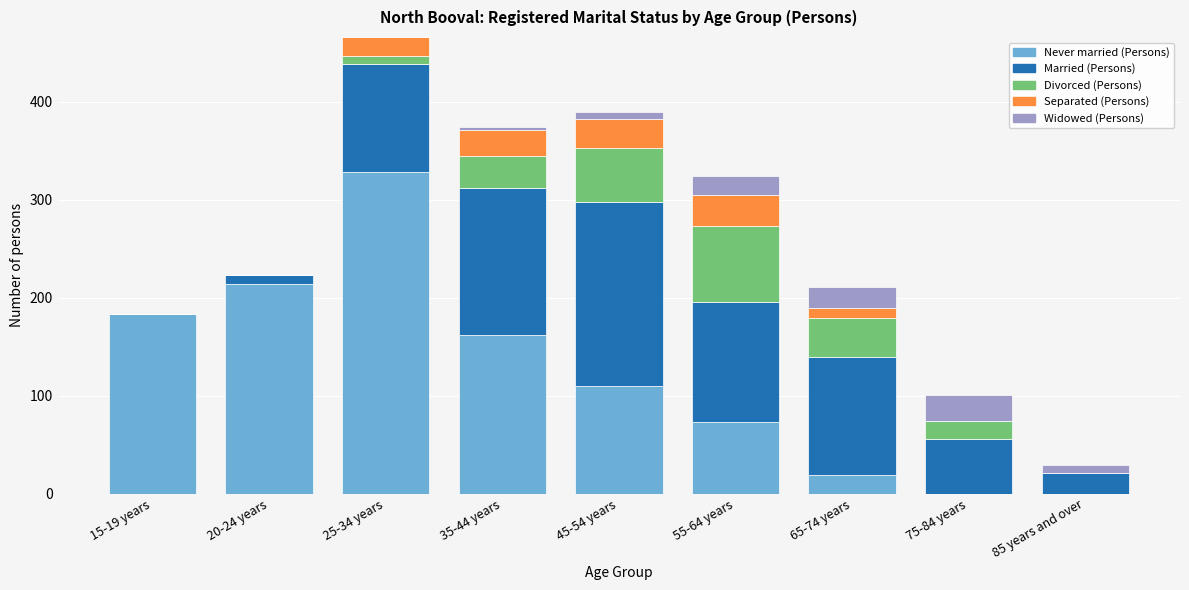

The Never married (Persons) series shows 162 at 35-44 years. True or false?

True